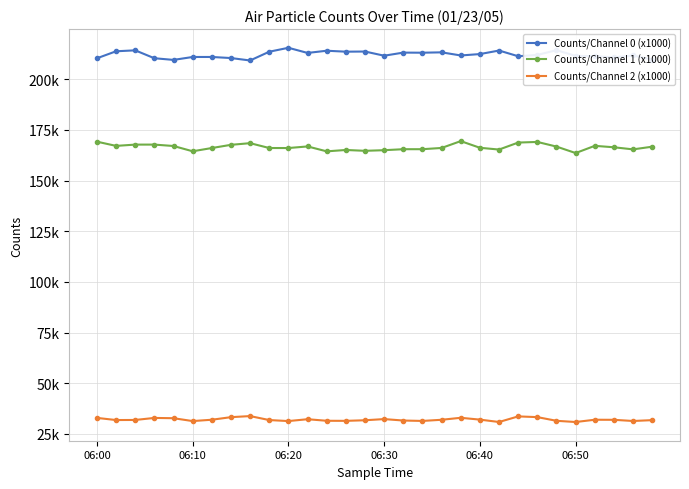

At which category is the sum across all series the highest?

23